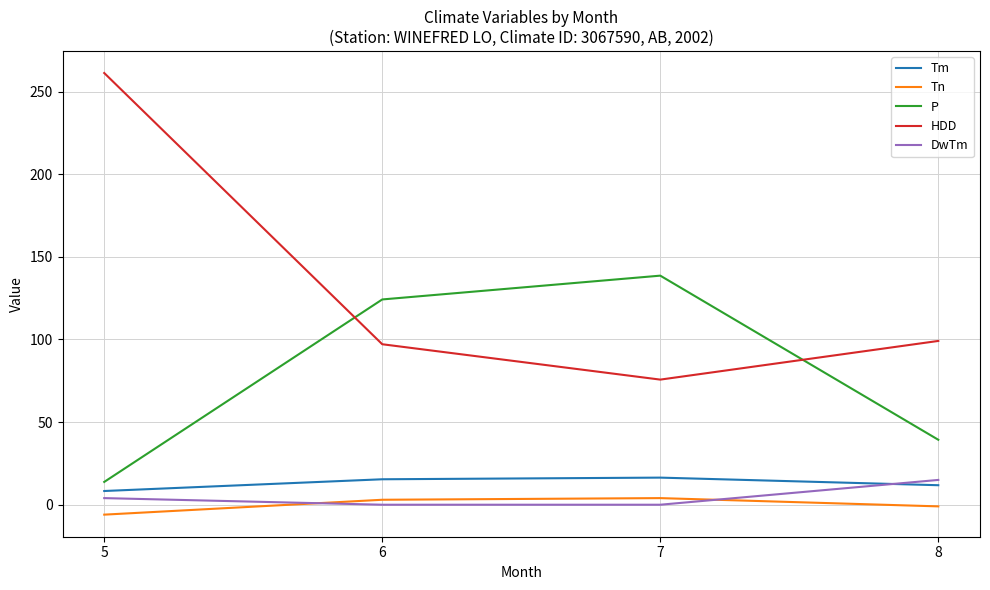

What is the spread (max minus min) of values at 5?

267.2